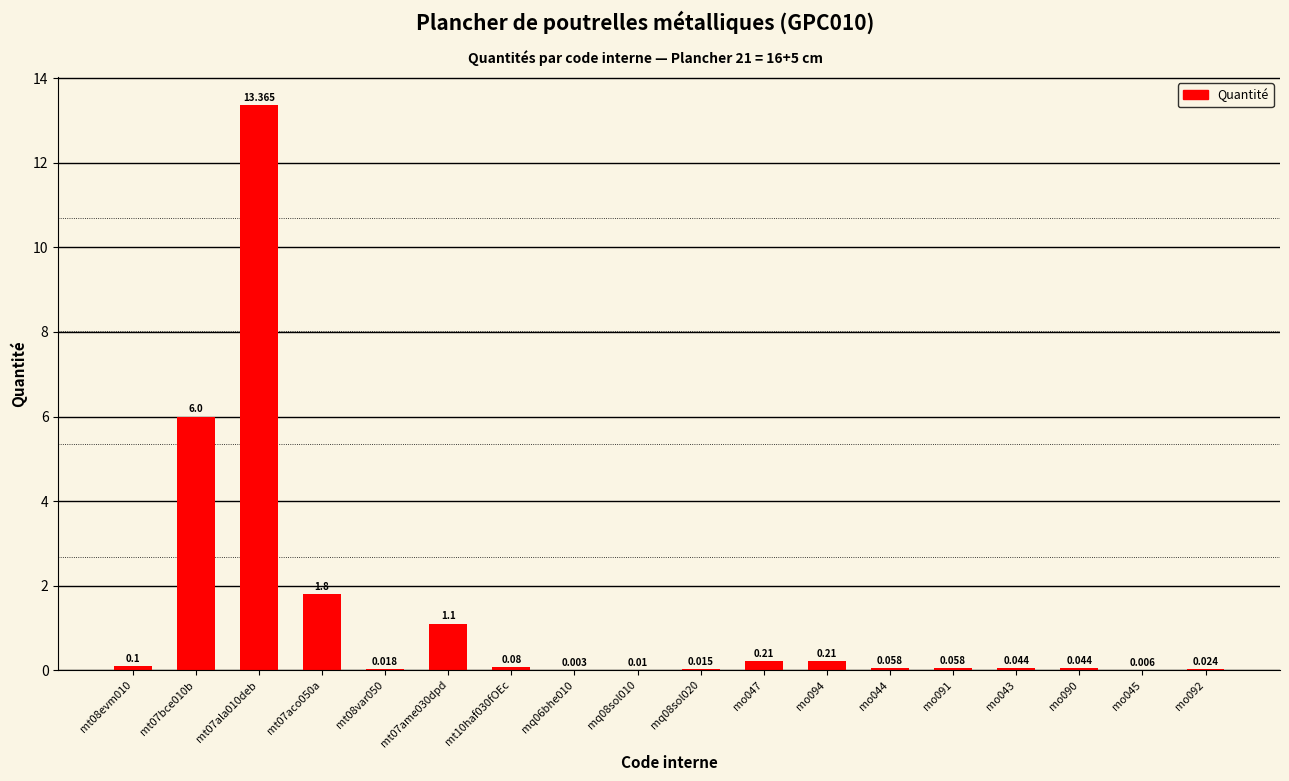

List the labels in order of value, largest first.

mt07ala010deb, mt07bce010b, mt07aco050a, mt07ame030dpd, mo047, mo094, mt08evm010, mt10haf030fOEc, mo044, mo091, mo043, mo090, mo092, mt08var050, mq08sol020, mq08sol010, mo045, mq06bhe010